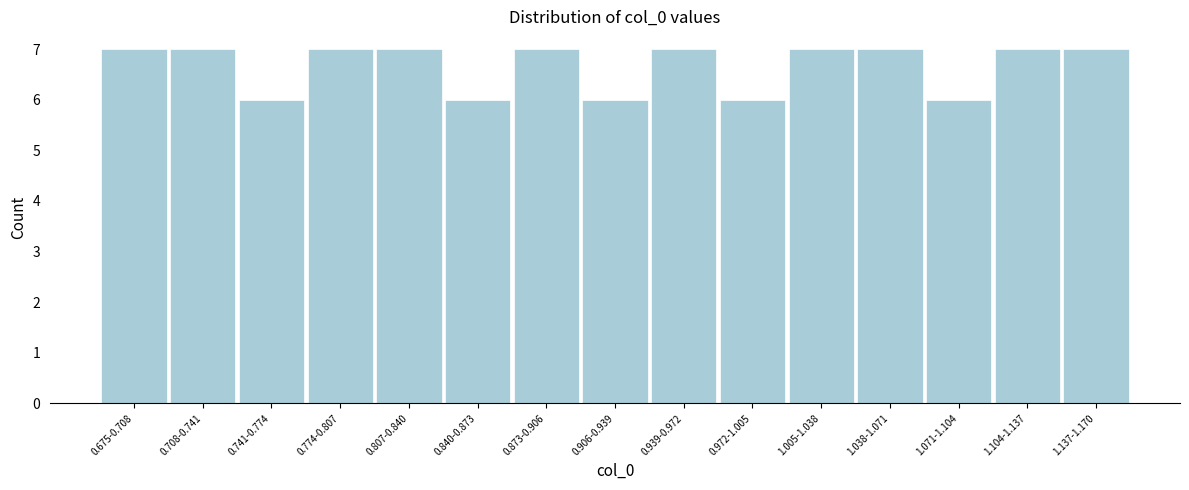

Reading right to left, what are all the values shown in this chart?

7	7	6	7	7	6	7	6	7	6	7	7	6	7	7